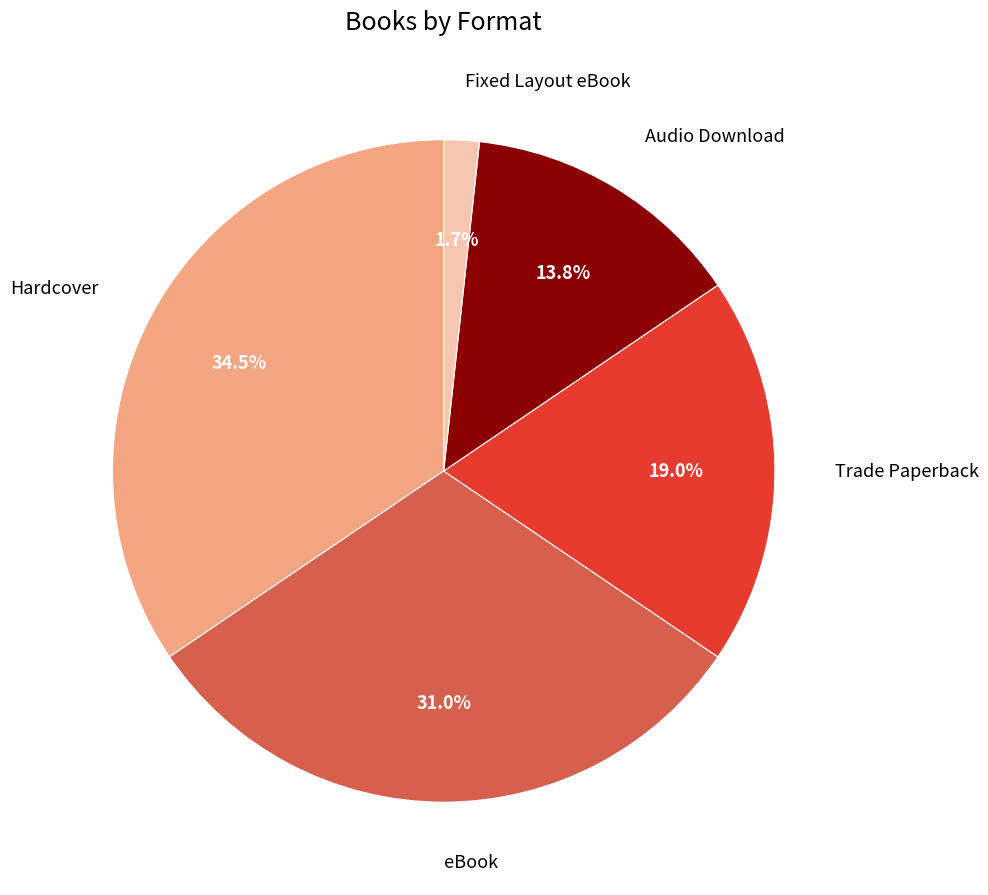

What is the smallest slice in the pie chart?

Fixed Layout eBook